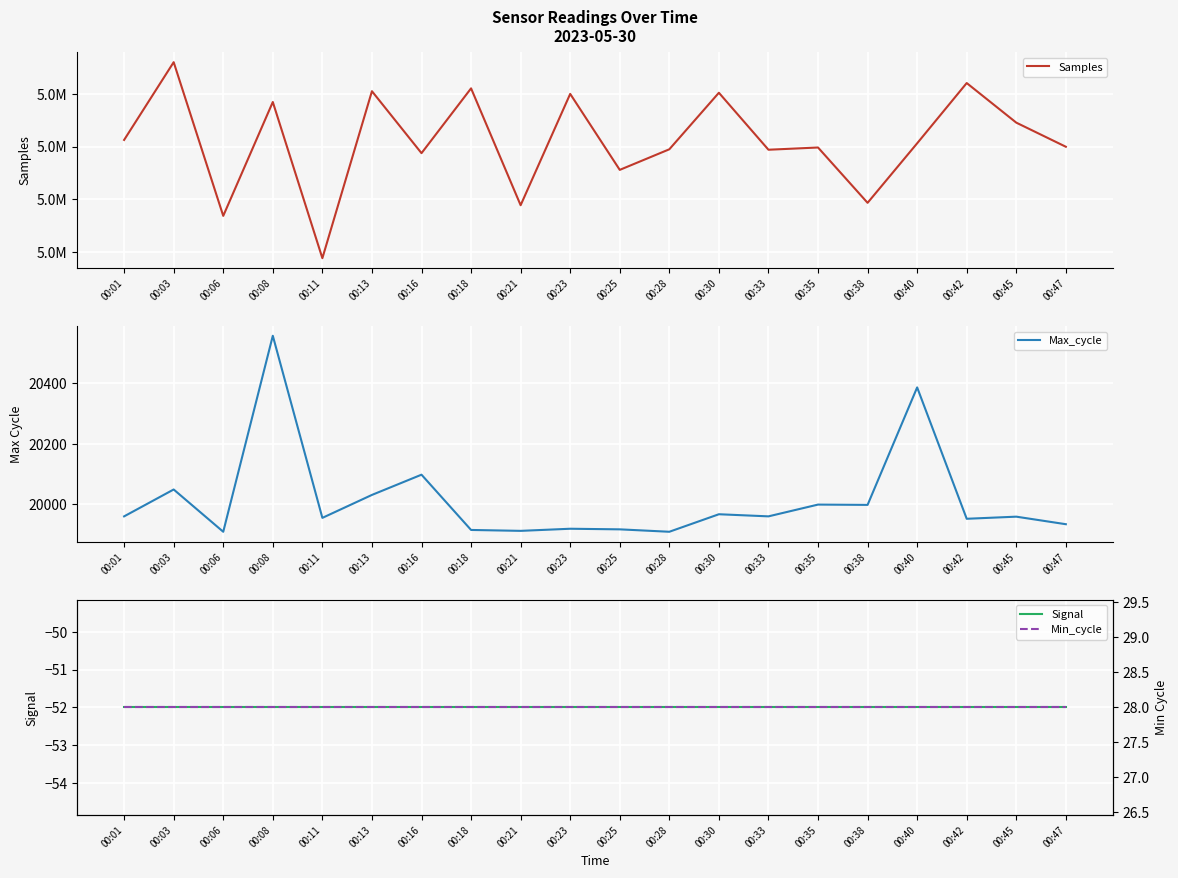

What is the sum of all Samples values?

100884357